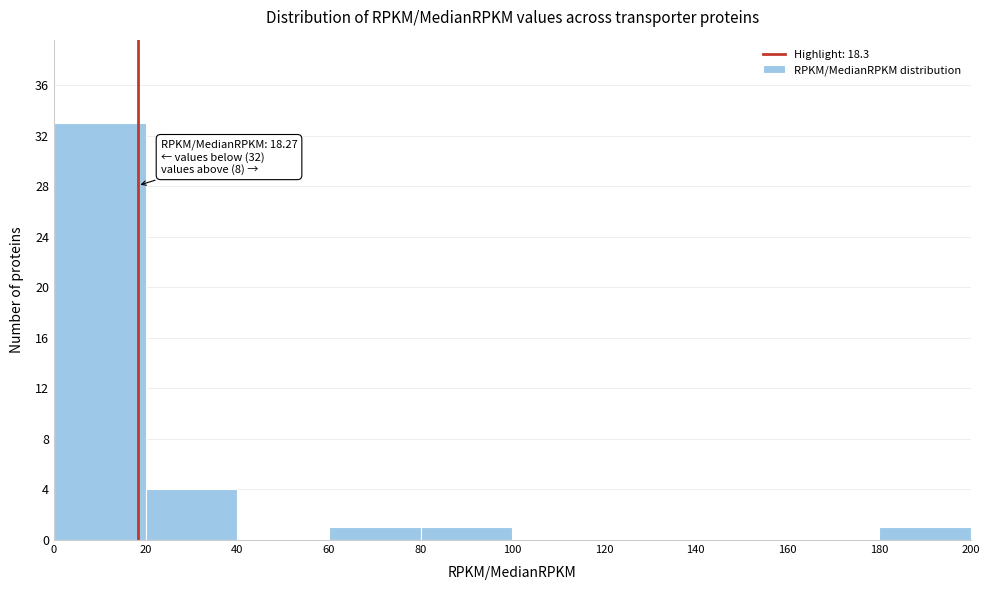

Over which range of the x-axis is the bar tallest?

0 to 20